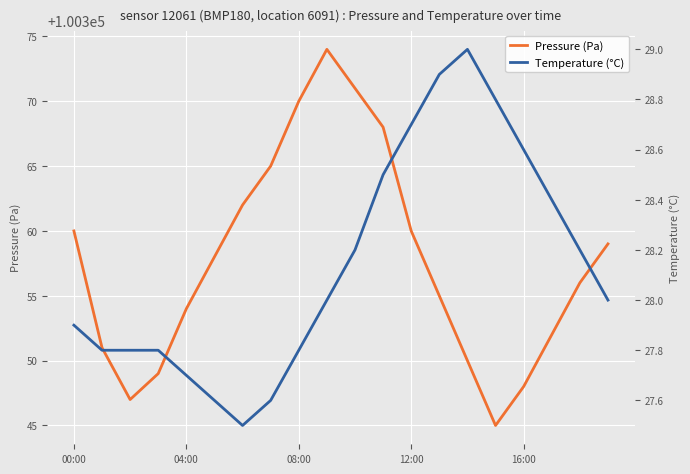

True or false: temperature and pressure cross at least once.

False